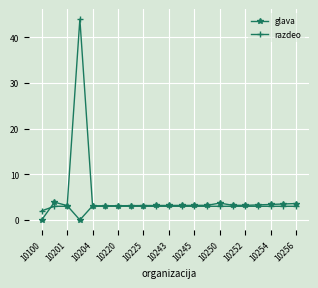

What is the maximum value for razdeo?

44.0